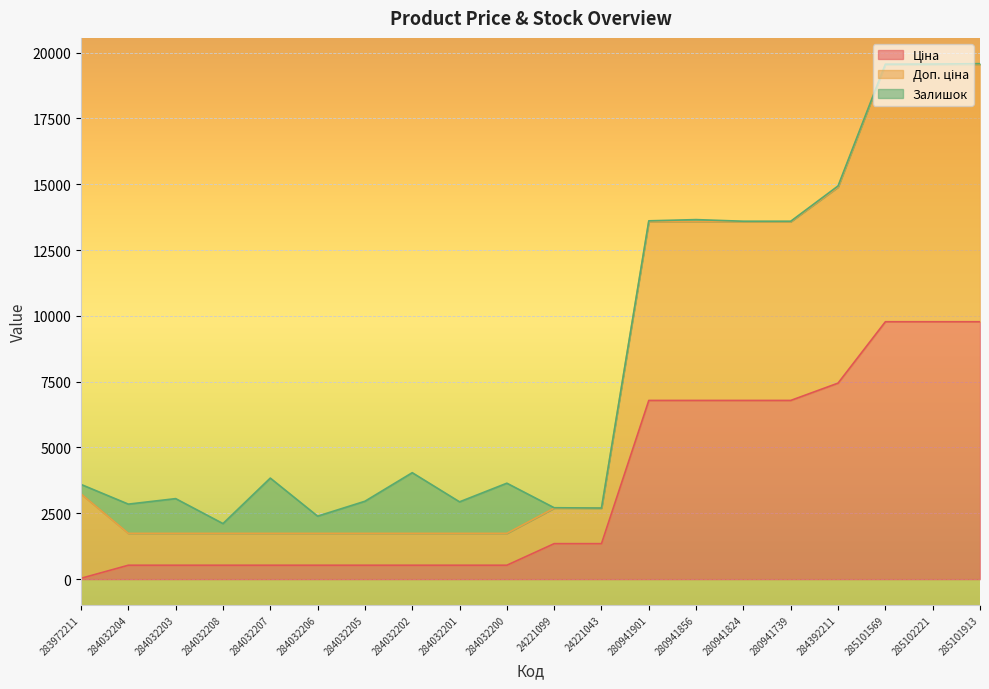

How many values in the Ціна series are below 1347?

10